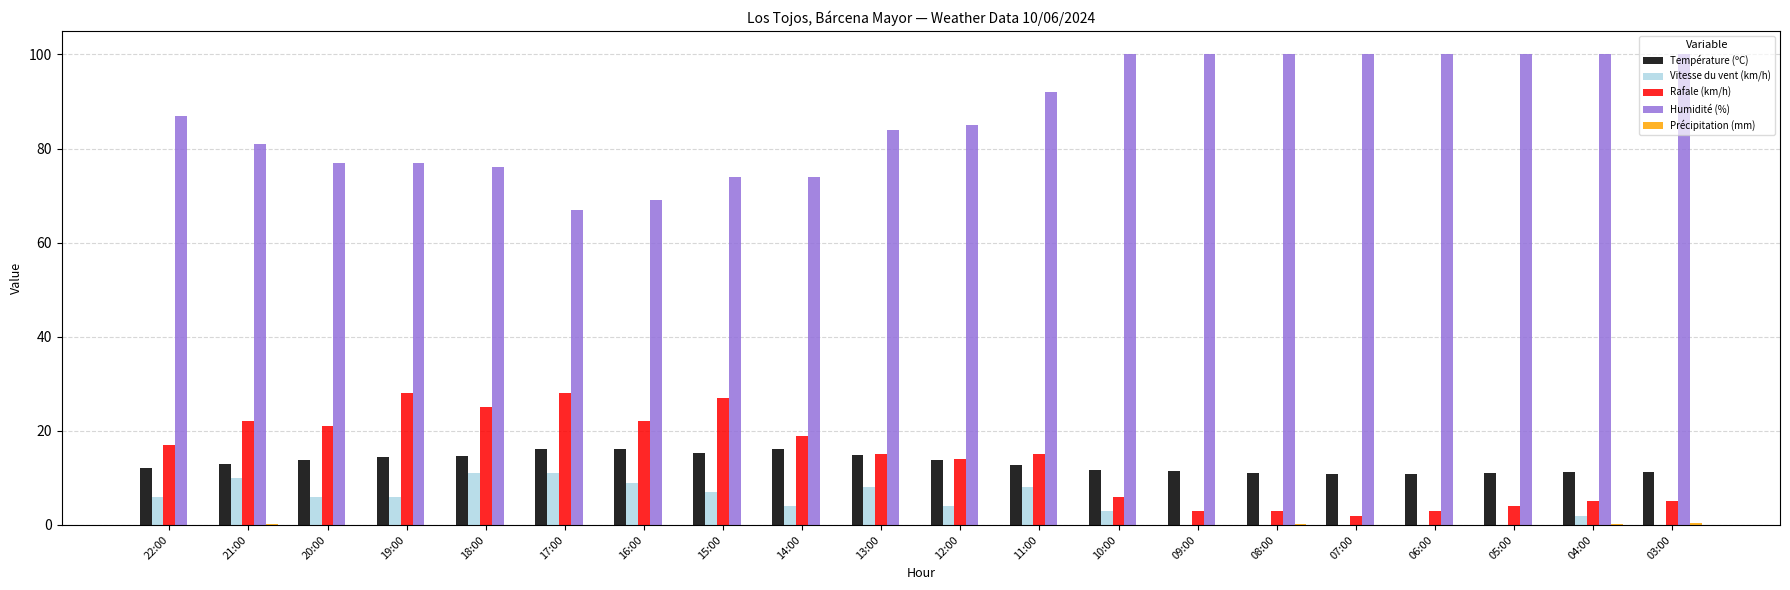

What is the sum of all Vitesse du vent (km/h) values?

95.0